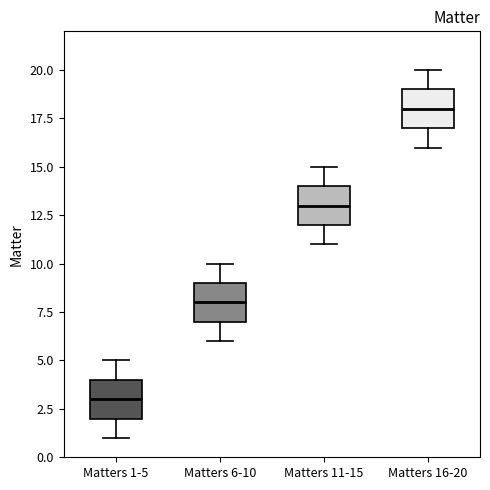

Reading left to right, read every box against the y-axis: the position of its median line, the range the box covers, and the ends of its whiskers. The values are not printed on the chart, so give them approximately, as read against the axis.

Matters 1-5: median 3, box 2 to 4, whiskers 1 to 5
Matters 6-10: median 8, box 7 to 9, whiskers 6 to 10
Matters 11-15: median 13, box 12 to 14, whiskers 11 to 15
Matters 16-20: median 18, box 17 to 19, whiskers 16 to 20